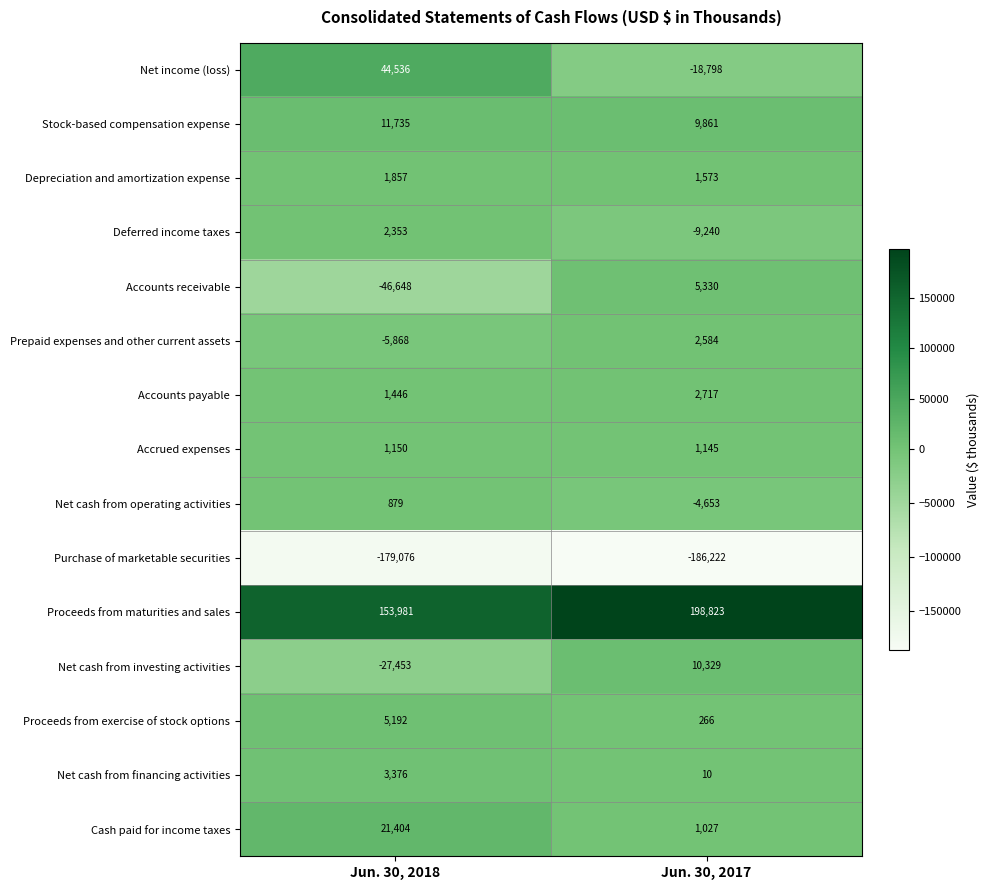

What is the difference between the maximum and minimum values in the Proceeds from maturities and sales series?

44842